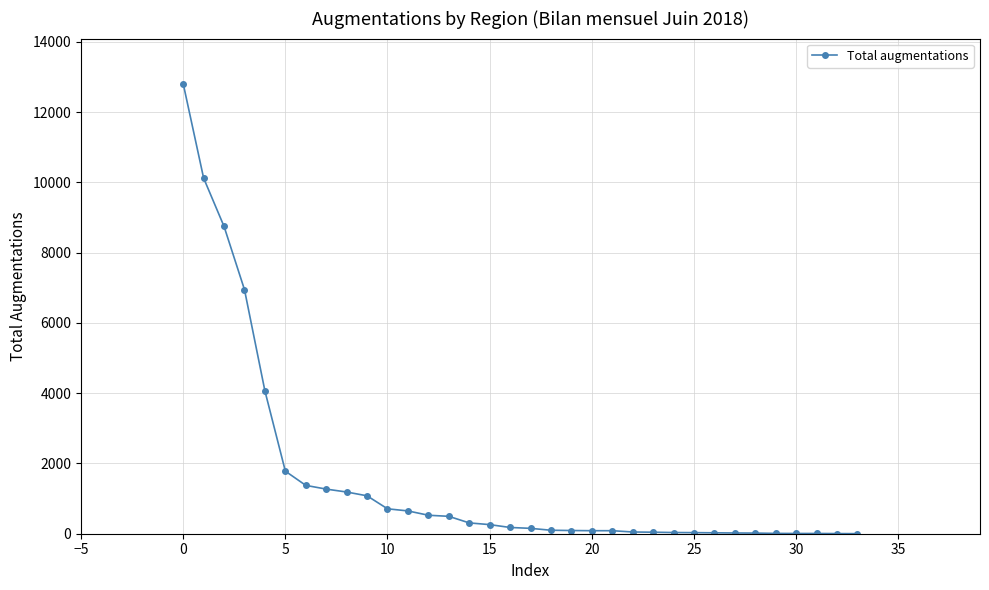

What is the average value?

1567